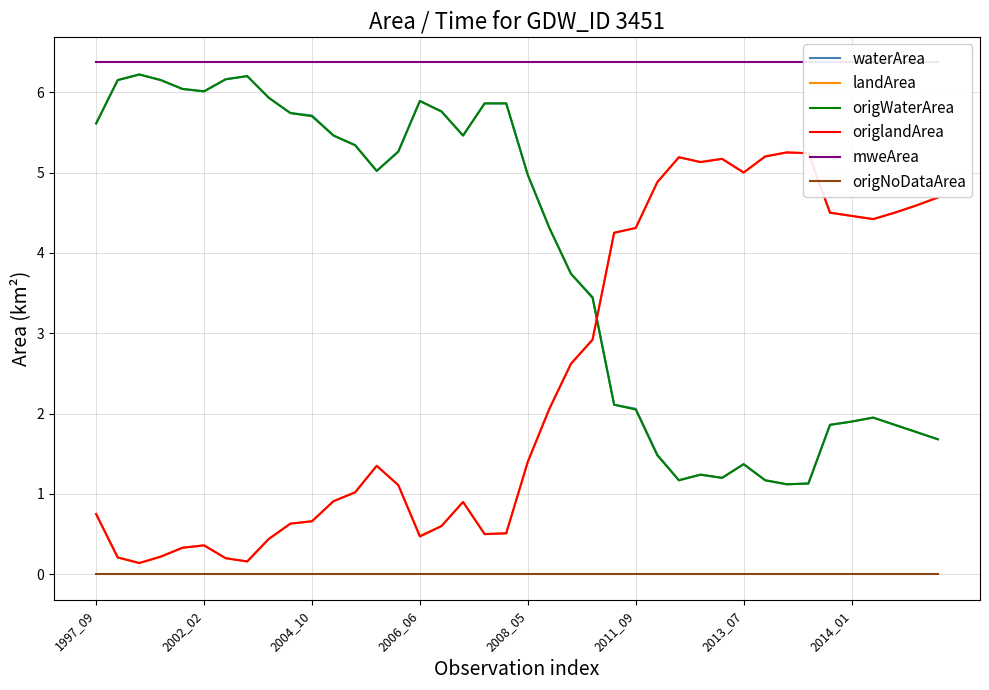

True or false: origNoDataArea has more than 0 interior local peaks.

False